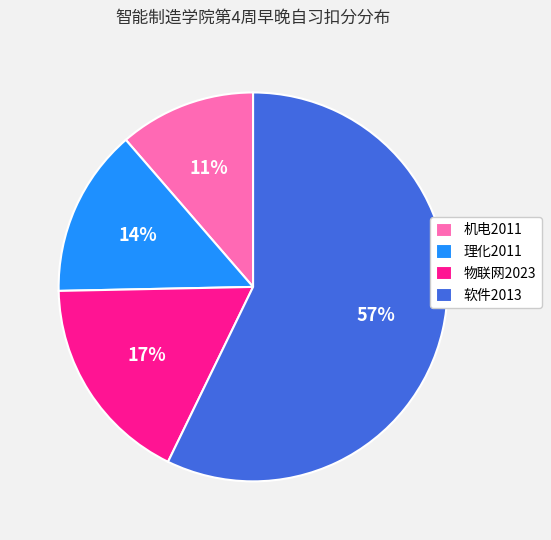

Between 软件2013 and 机电2011, which is larger?

软件2013